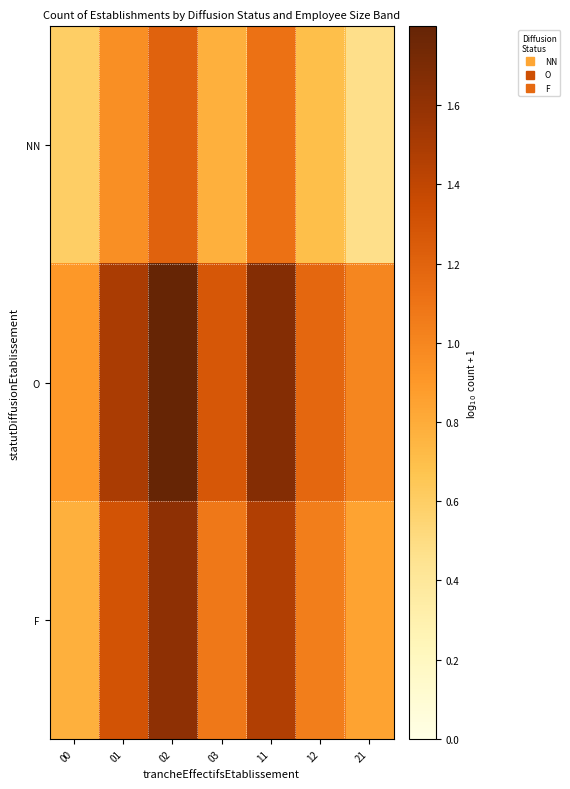

What is the smallest value displayed?

0.5